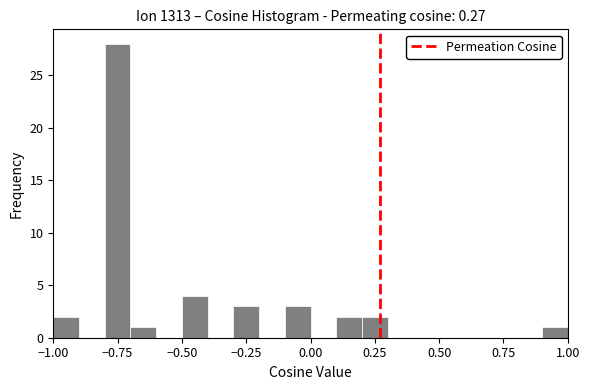

Read against the x-axis, roughly where is the centre of the tallest bar?

-0.75